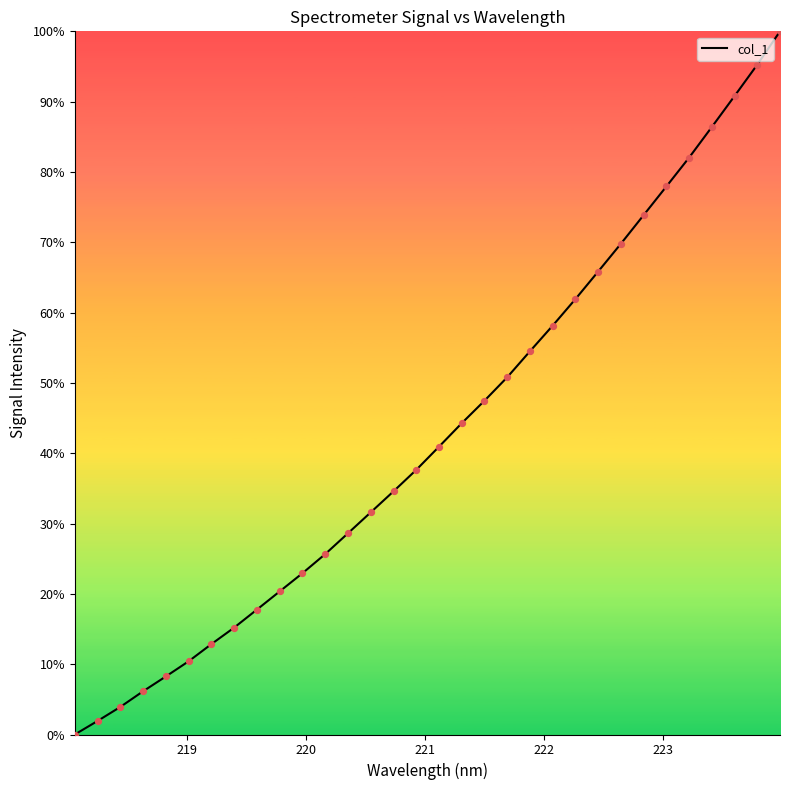

What is the maximum value shown in the chart?

100.0